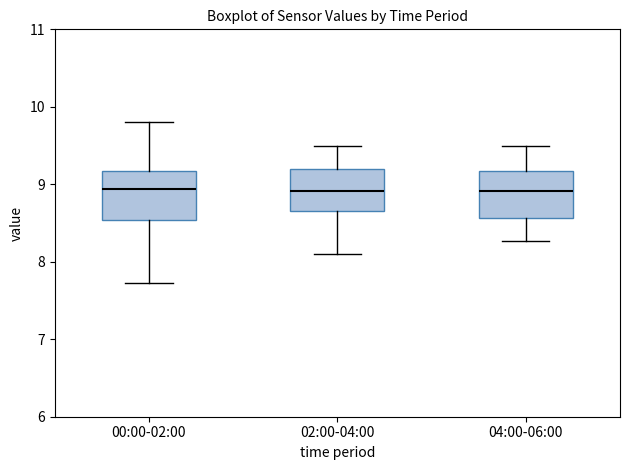

Reading left to right, transcribe this box plot: for each box, give where its median line is, the range the box spans, and where its two whiskers end, as read against the y-axis. The values are not printed on the chart, so give them approximately, as read against the axis.

00:00-02:00: median 8.9, box 8.5 to 9.2, whiskers 7.7 to 9.8
02:00-04:00: median 8.9, box 8.7 to 9.2, whiskers 8.1 to 9.5
04:00-06:00: median 8.9, box 8.6 to 9.2, whiskers 8.3 to 9.5